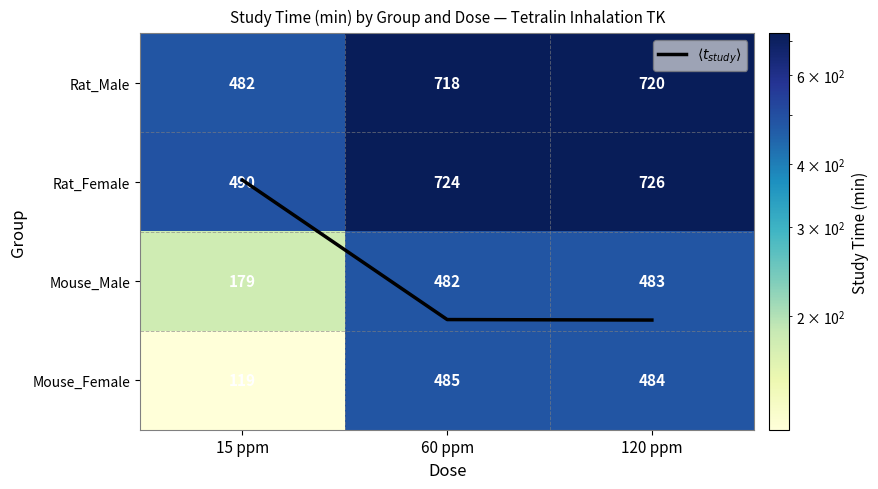

Which category has the highest value across all series?

120 ppm